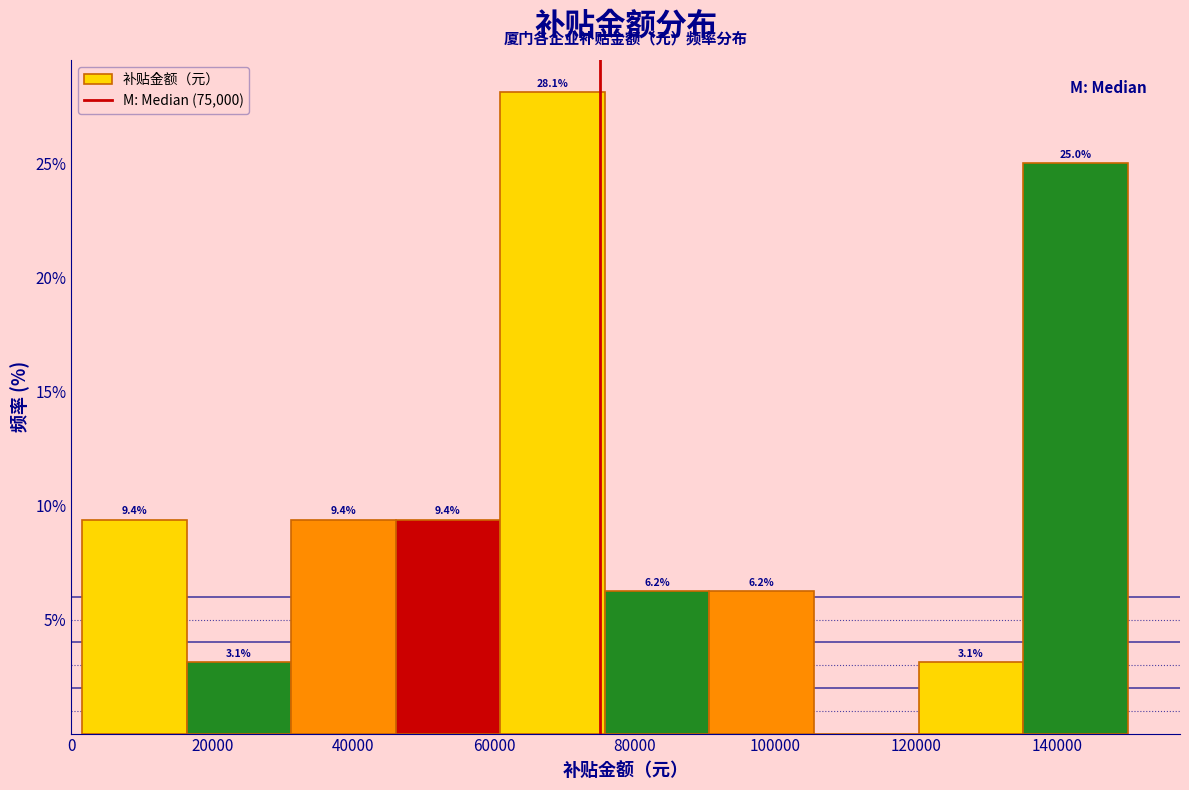

Which range on the x-axis has the tallest bar?

60000 to 76000